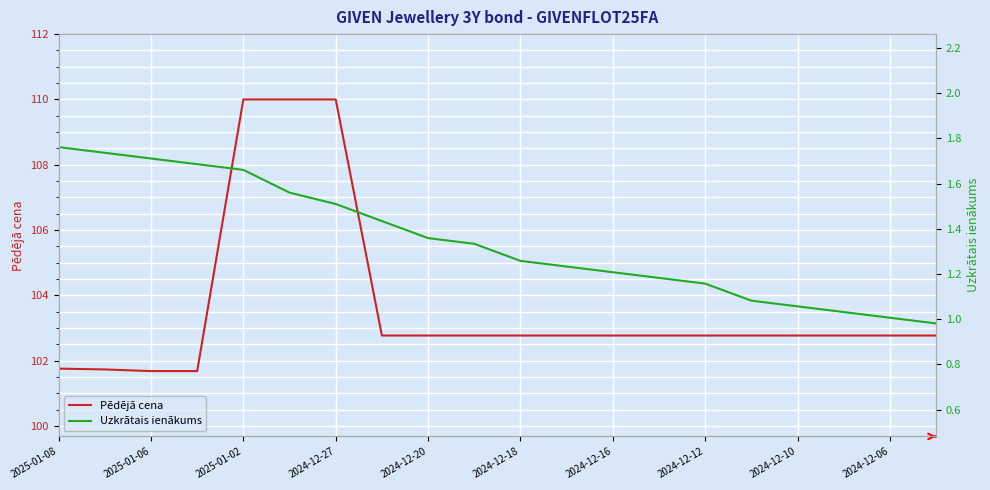

What is the minimum value for Pēdējā cena?

101.7